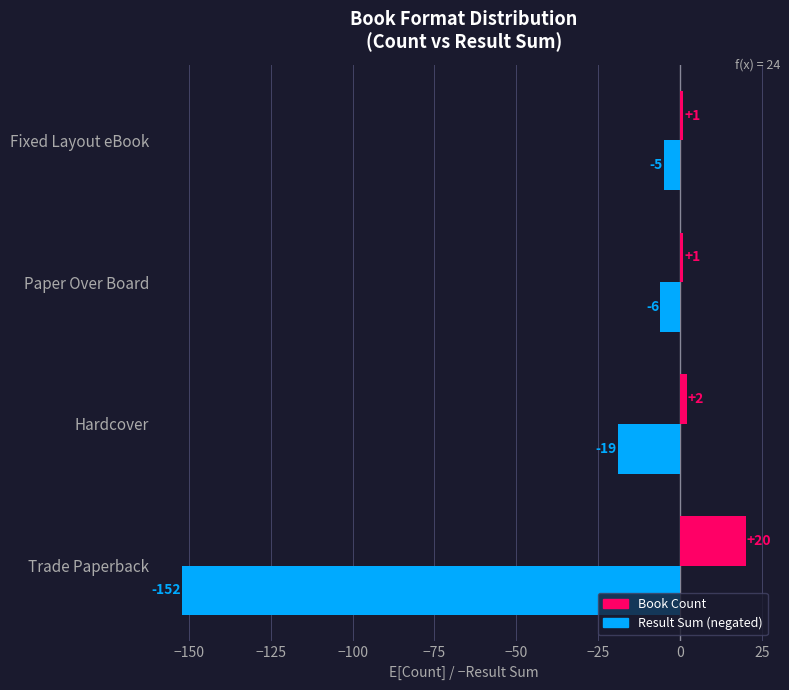

At which category is the sum across all series the highest?

Fixed Layout eBook